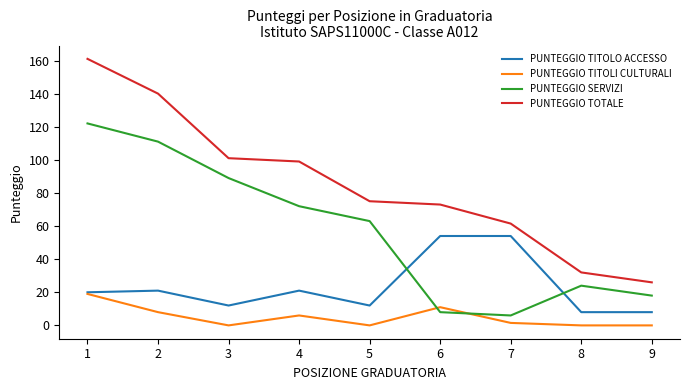

At how many categories does at least one series exceed 63?

6